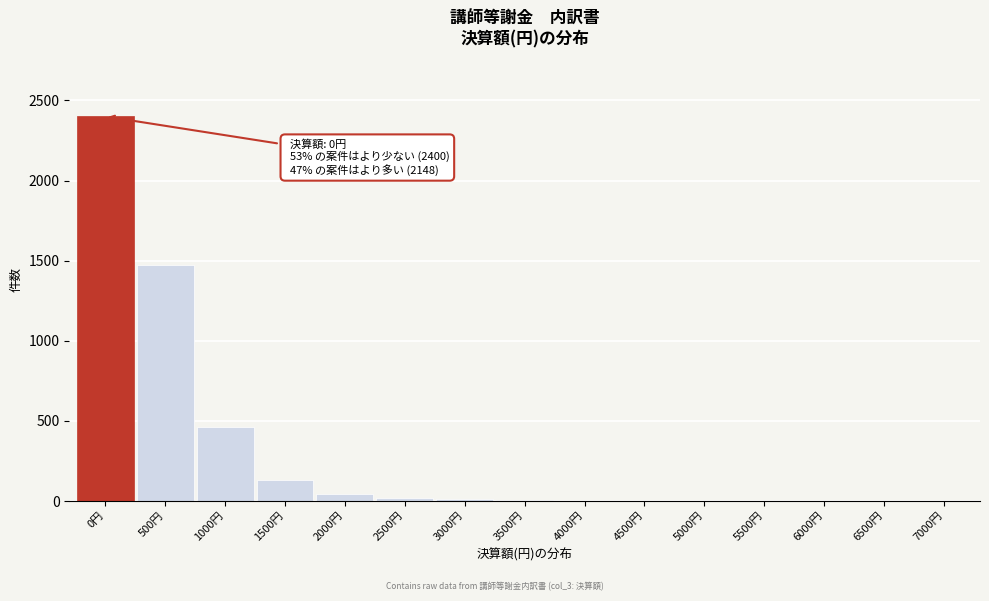

What is the sum of all values?

4548